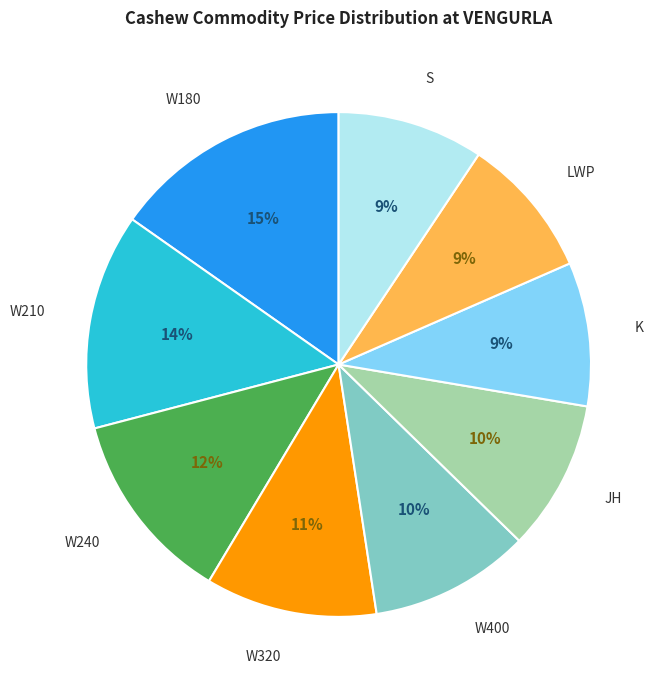

To the nearest percent, what is the combined percentage of W320 and S?

20%